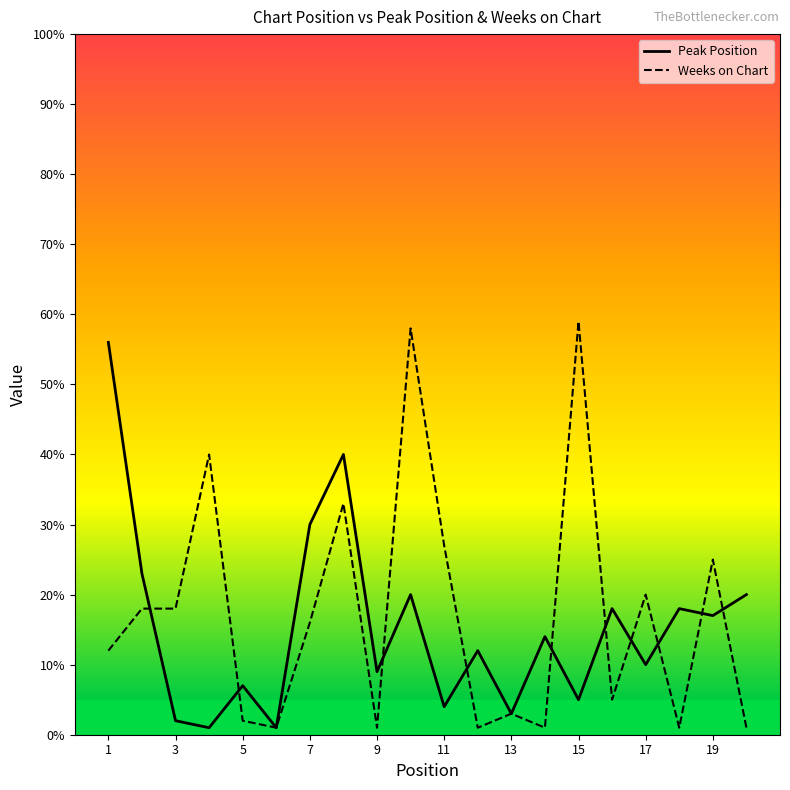

What is the maximum value shown in the chart?

59